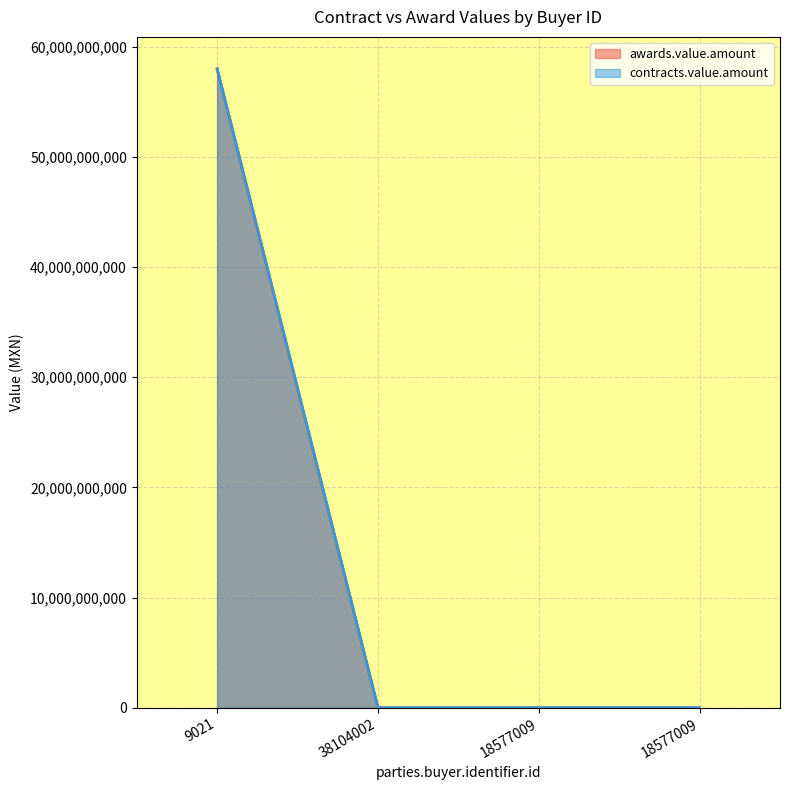

True or false: awards.value.amount and contracts.value.amount intersect in this chart.

False